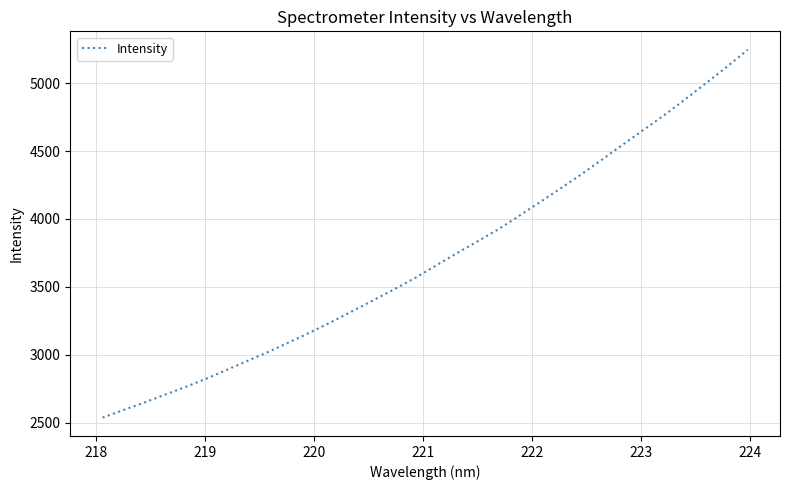

What is the difference between the maximum and minimum values?

2710.0